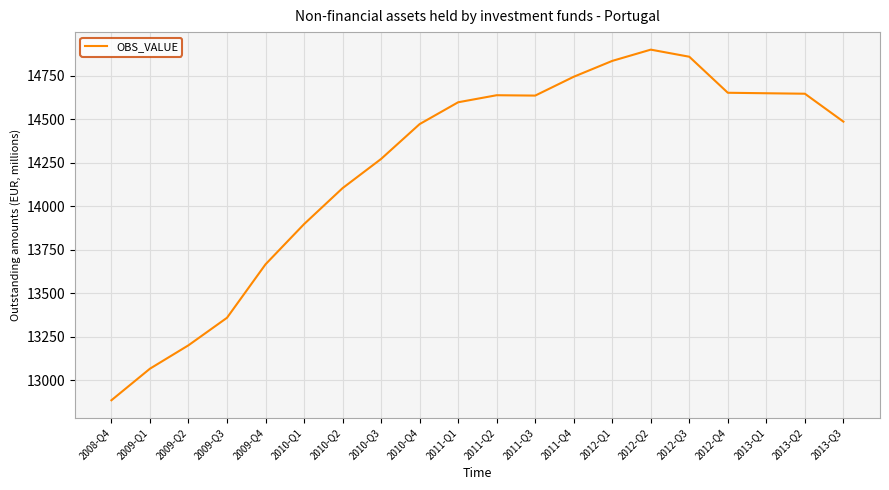

What value does the data have at 2013-Q1?

14648.6